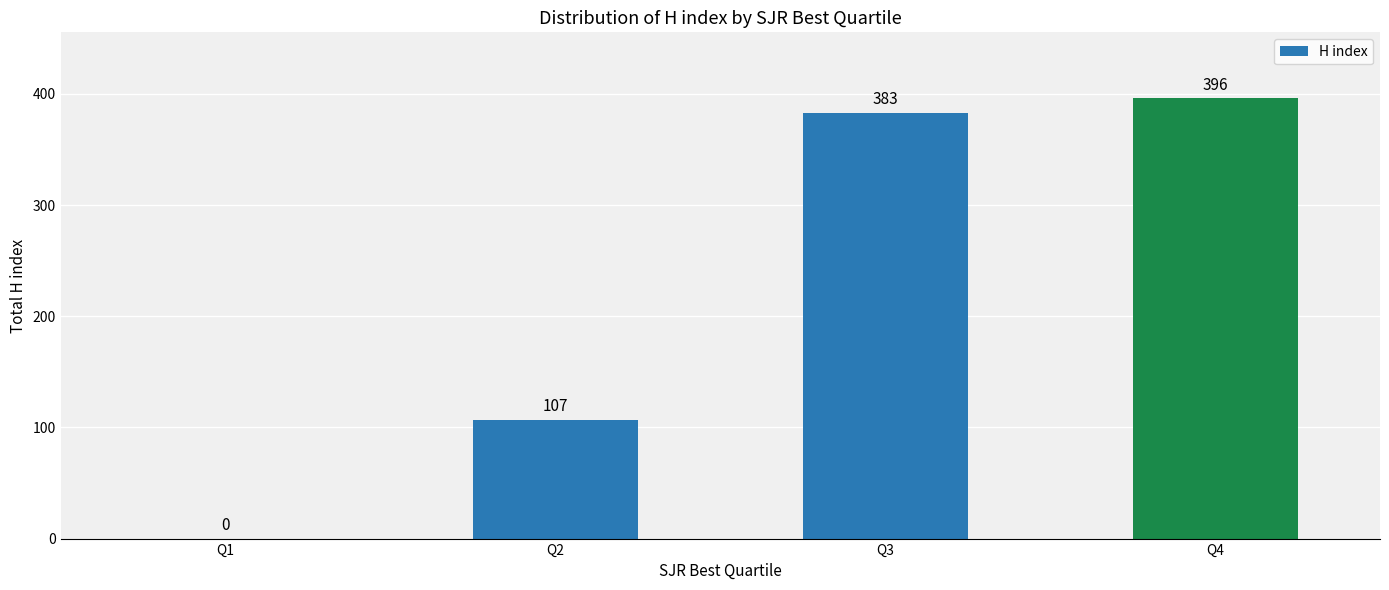

Count the number of categories in the chart.

4